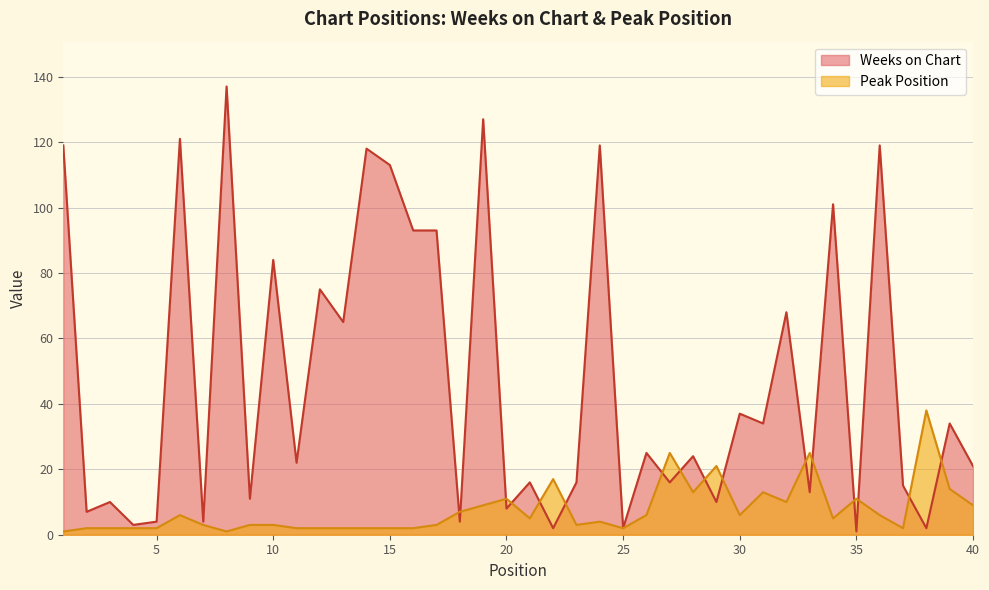

At which category does the chart reach its peak across all series?

8